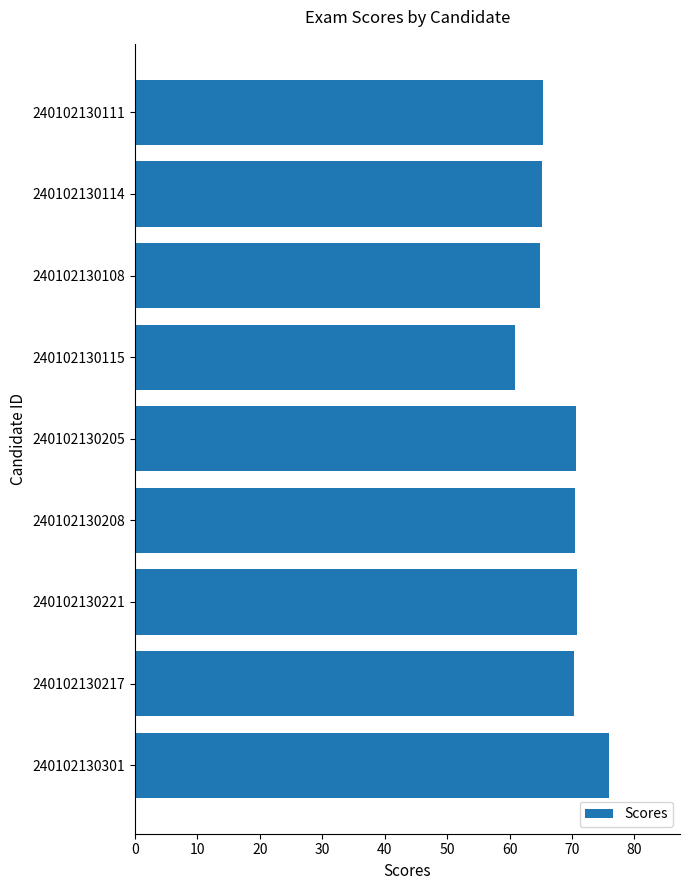

What position from the top is 240102130301?

9